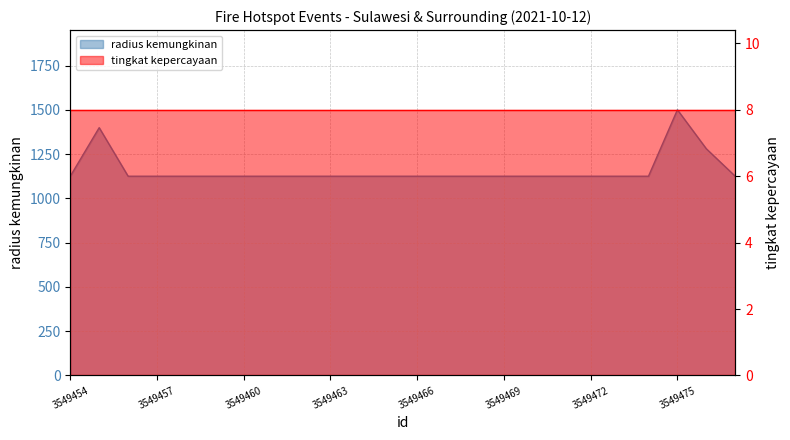

List the labels in order of value, smallest first.

3549454, 3549456, 3549457, 3549458, 3549459, 3549460, 3549461, 3549462, 3549463, 3549464, 3549465, 3549466, 3549467, 3549468, 3549469, 3549470, 3549471, 3549472, 3549473, 3549474, 3549477, 3549476, 3549455, 3549475